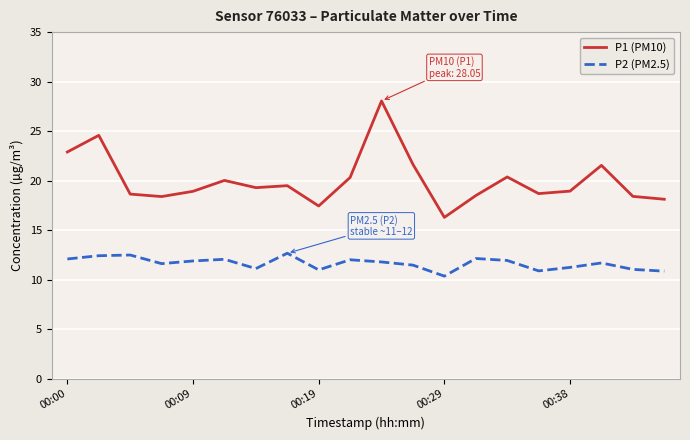

Which series has the largest range (max minus min)?

P1 (PM10)